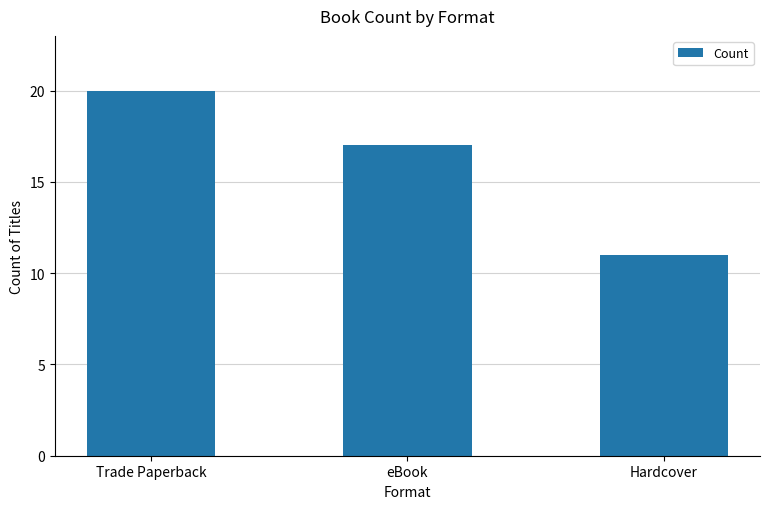

What is the average value?

16